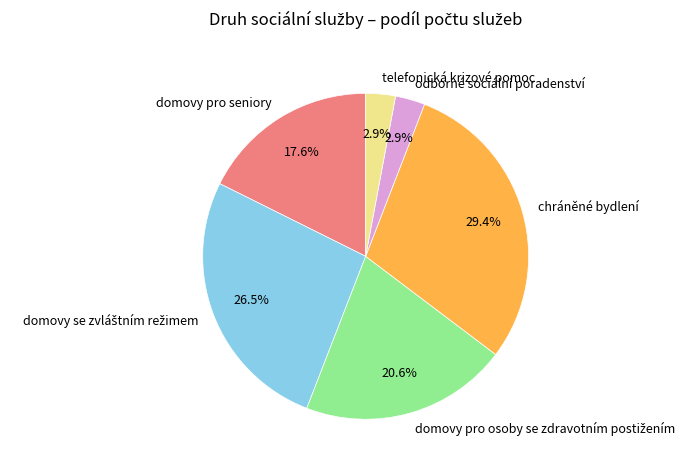

What percentage is NOT represented by chráněné bydlení?

70.6%